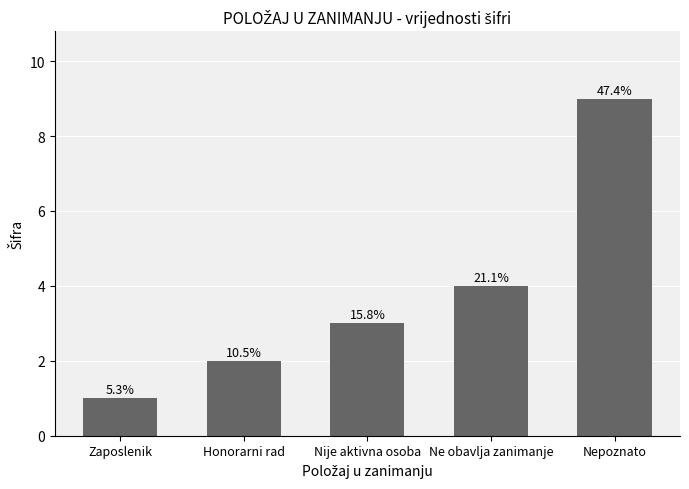

At which category does the chart reach its minimum across all series?

Zaposlenik